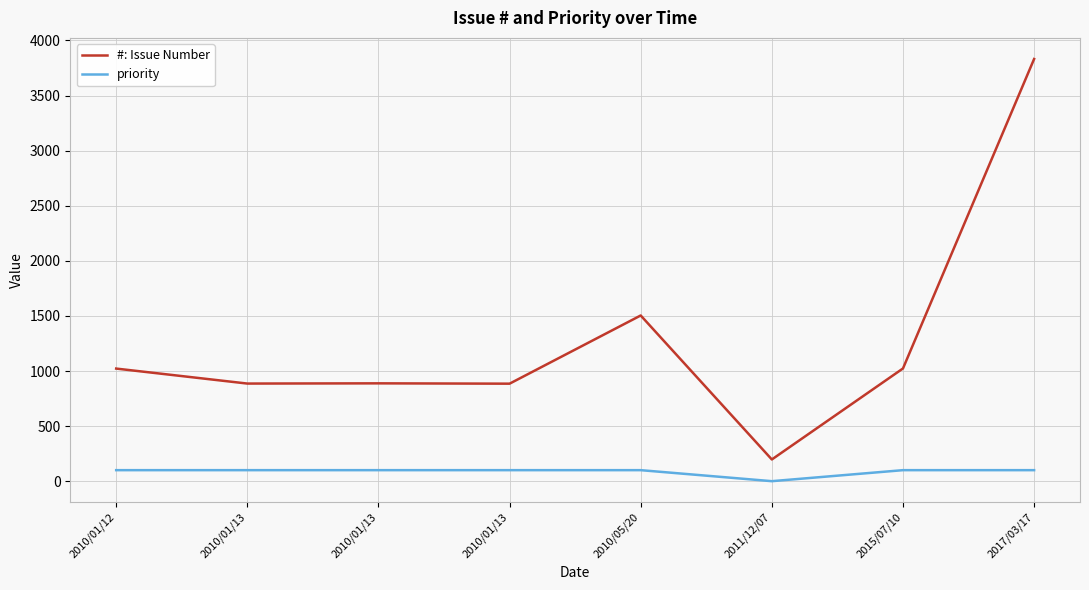

Reading right to left, transcribe all the data shown in this chart.

#: Issue Number: 2017/03/17=3832	2015/07/10=1023	2011/12/07=197	2010/05/20=1504	2010/01/13=885	2010/01/13=888	2010/01/13=886	2010/01/12=1022
priority: 2017/03/17=100	2015/07/10=100	2011/12/07=0	2010/05/20=100	2010/01/13=100	2010/01/13=100	2010/01/13=100	2010/01/12=100